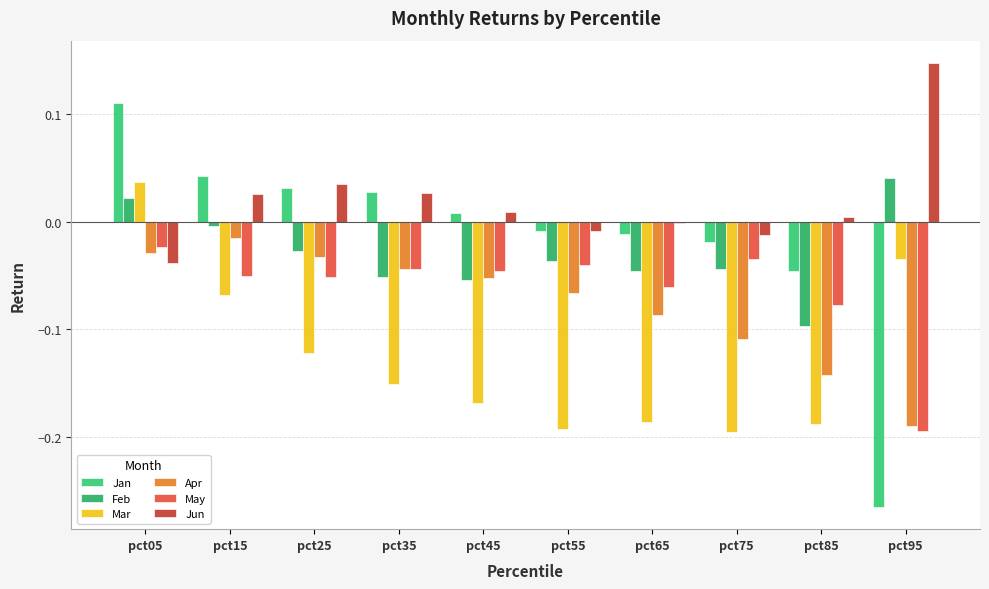

What is the minimum value for May?

-0.2